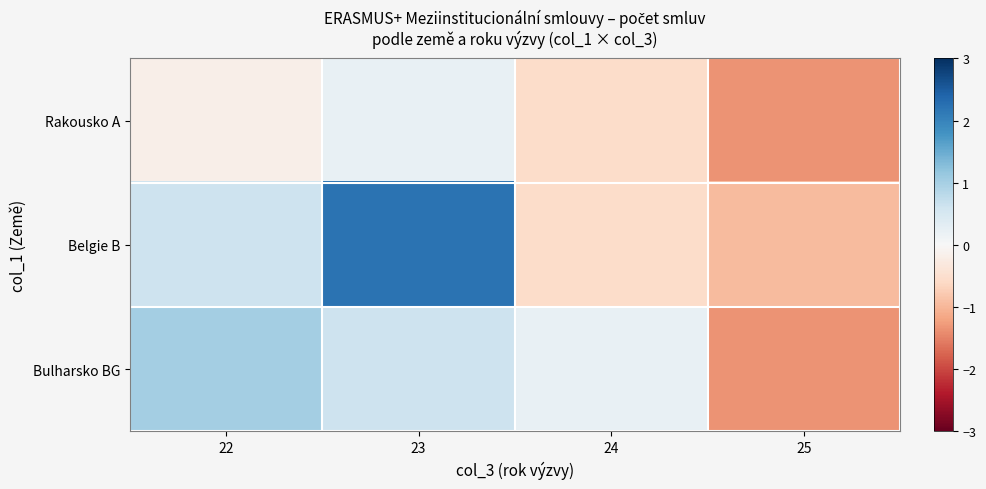

Reading left to right, extract all data points from this chart.

Rakousko A: 22=-0.2	23=0.2	24=-0.6	25=-1.3
Belgie B: 22=0.6	23=2.2	24=-0.6	25=-1.0
Bulharsko BG: 22=1.0	23=0.6	24=0.2	25=-1.3